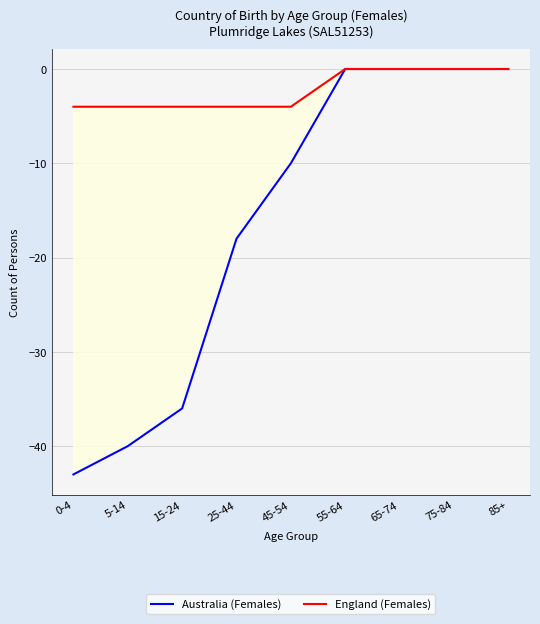

Is it true that Australia (Females) equals -25 at 15-24?

False